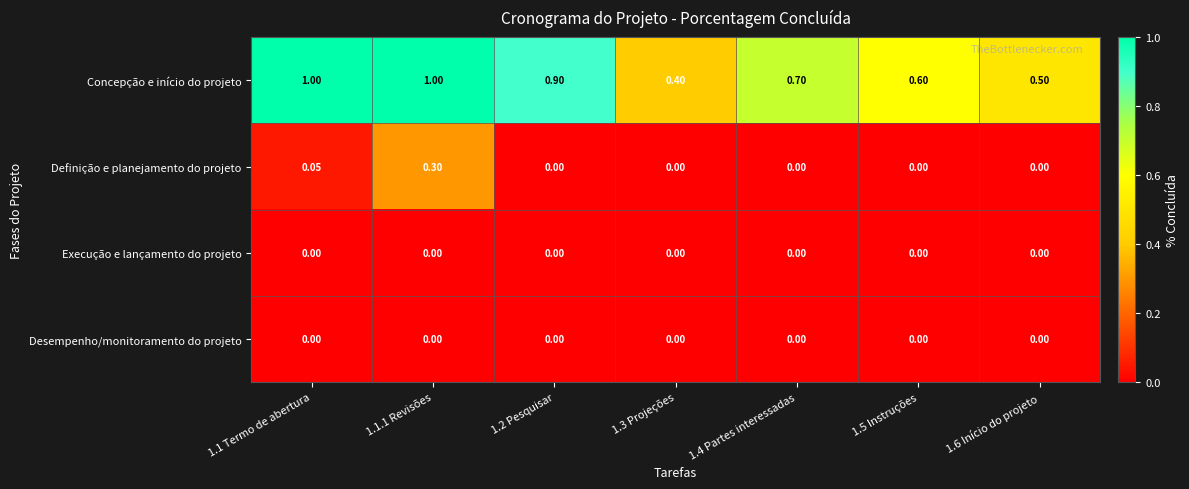

Is the value of Concepção e início do projeto at 1.1.1 Revisões greater than the value of Execução e lançamento do projeto at 1.1 Termo de abertura?

Yes